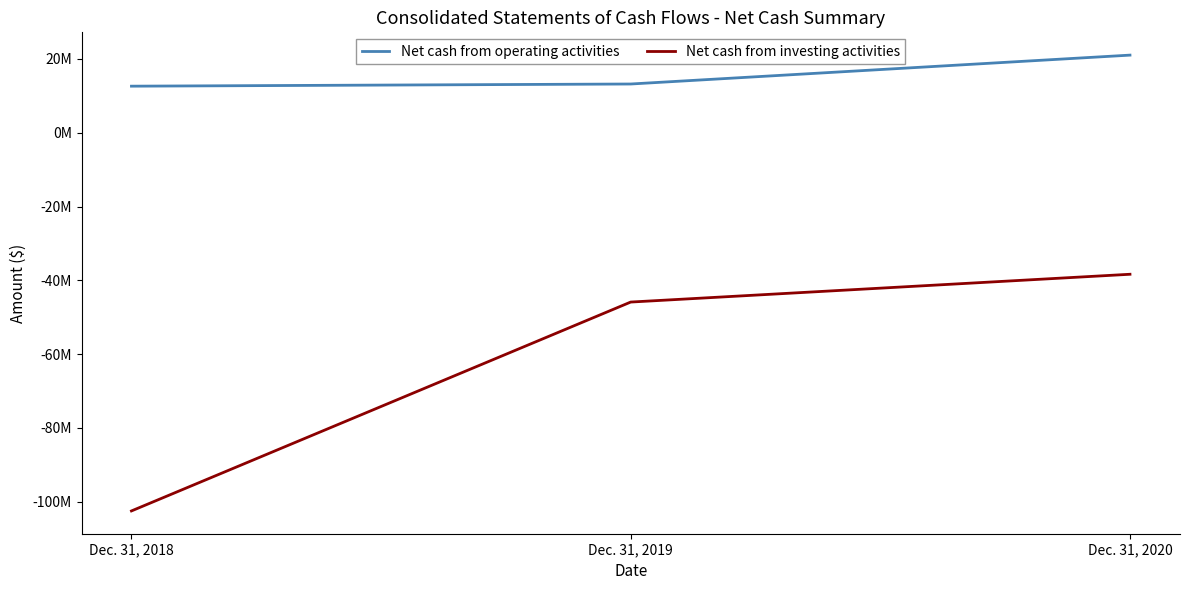

What are all the series names shown in the legend?

Net cash from operating activities, Net cash from investing activities